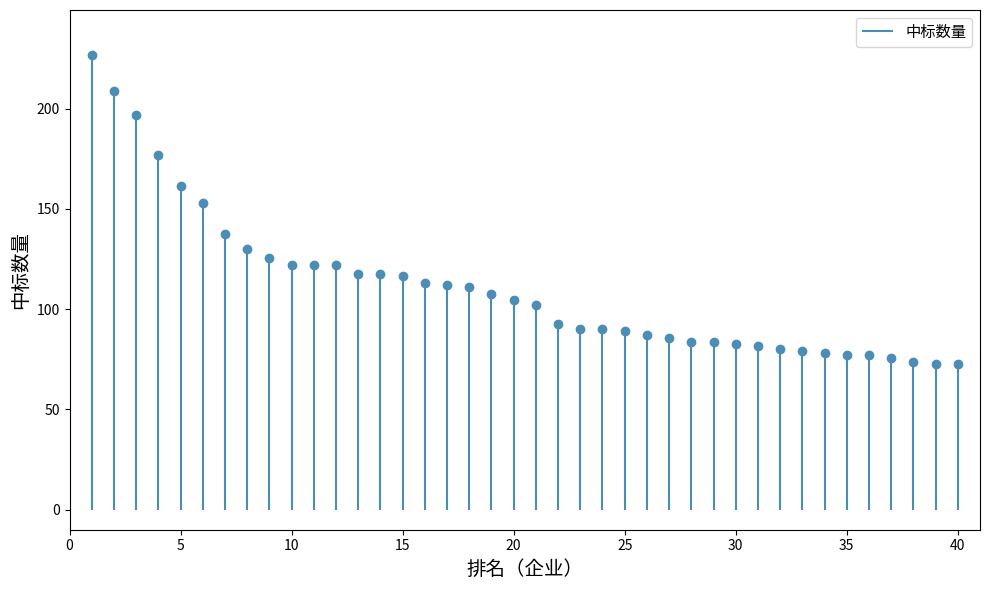

Reading right to left, transcribe all the data shown in this chart.

40=72.6	39=72.6	38=73.7	37=75.9	36=77.0	35=77.0	34=78.1	33=79.2	32=80.3	31=81.4	30=82.5	29=83.6	28=83.6	27=85.8	26=86.9	25=89.1	24=90.2	23=90.2	22=92.4	21=102.3	20=104.5	19=107.8	18=111.1	17=112.2	16=113.3	15=116.6	14=117.7	13=117.7	12=122.1	11=122.1	10=122.1	9=125.4	8=129.8	7=137.5	6=152.9	5=161.7	4=177.1	3=196.9	2=209.0	1=226.6